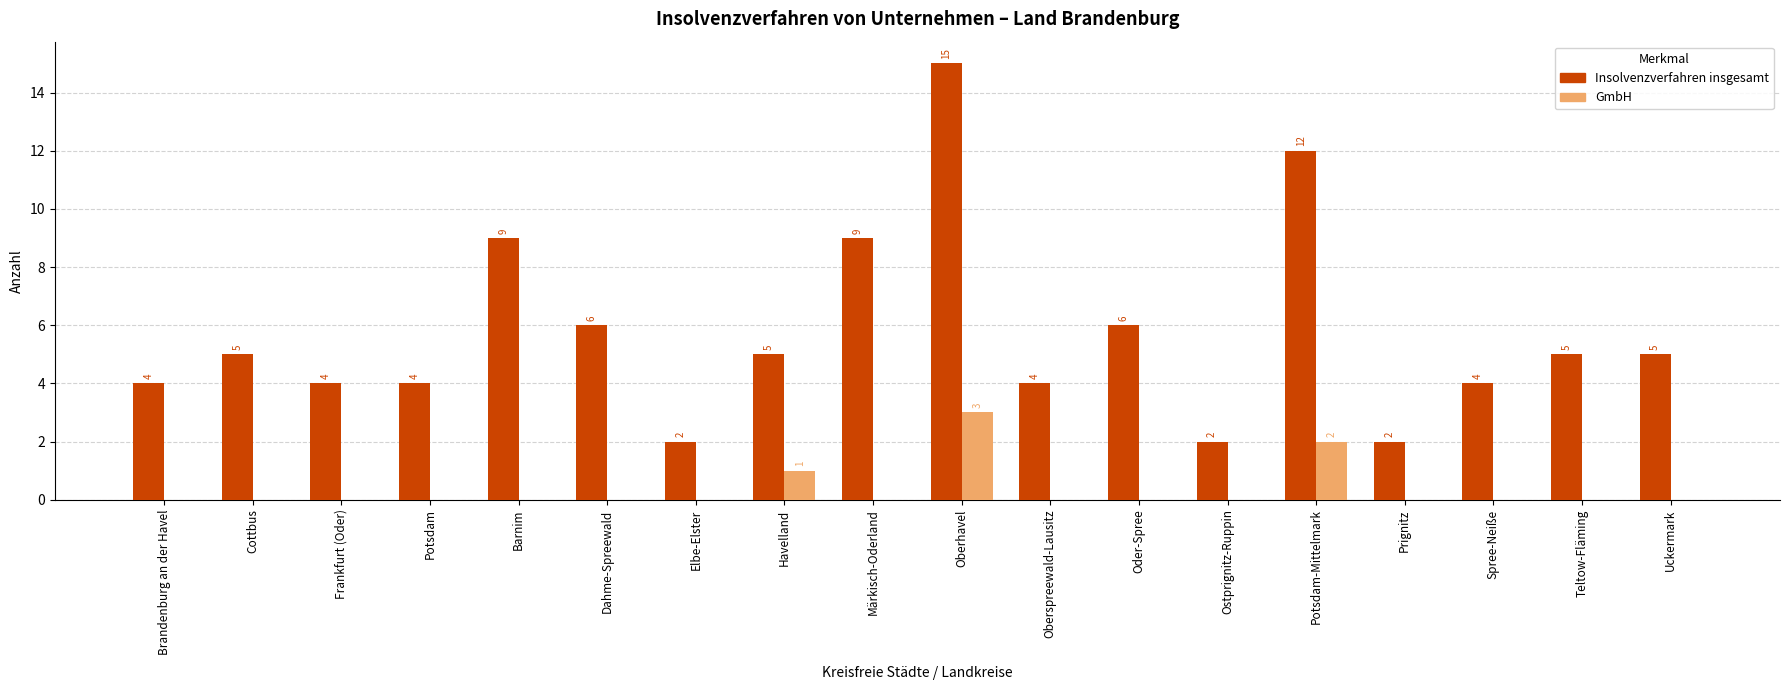

What is the total value across all series at Uckermark?

5